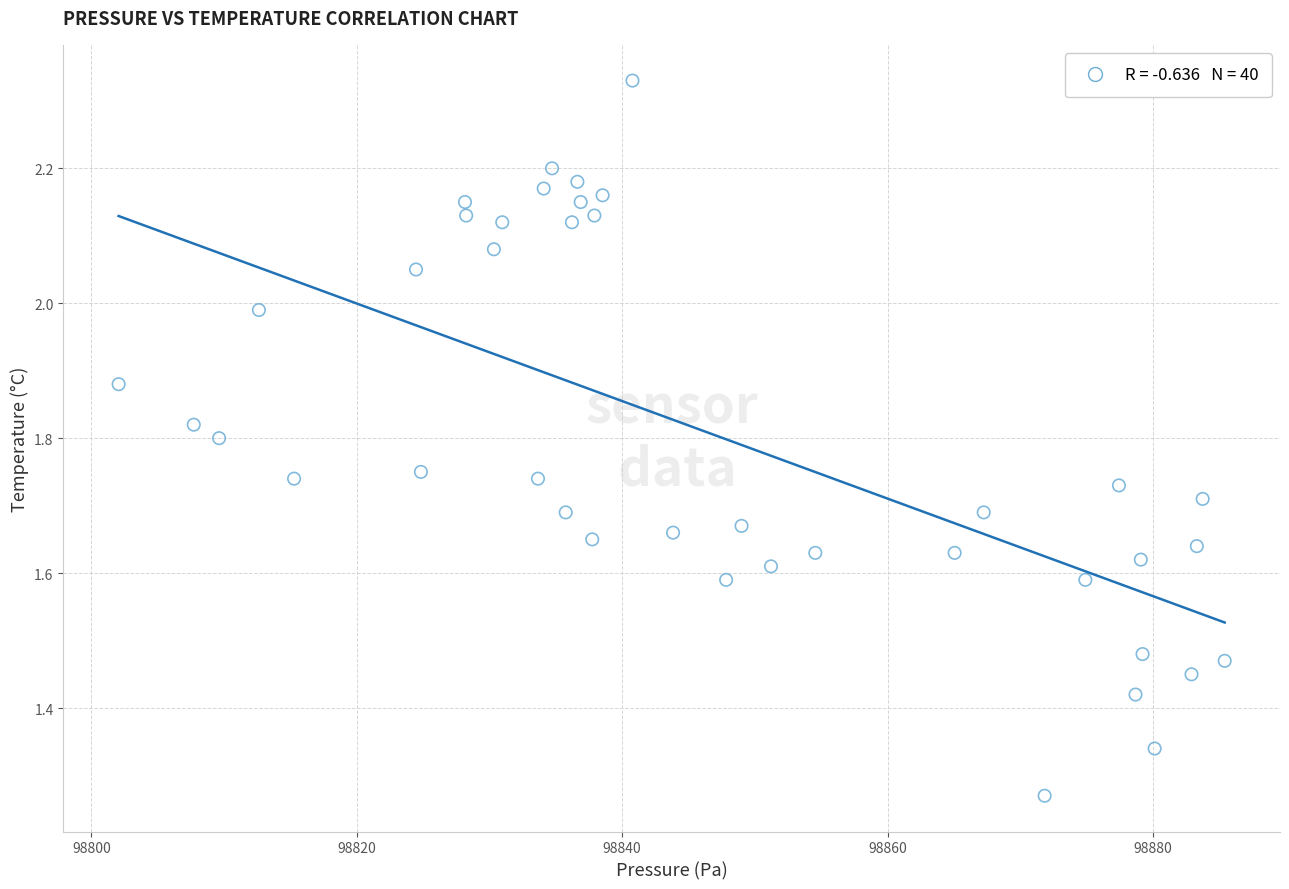

What is the range of X values (max minus min)?

83.4